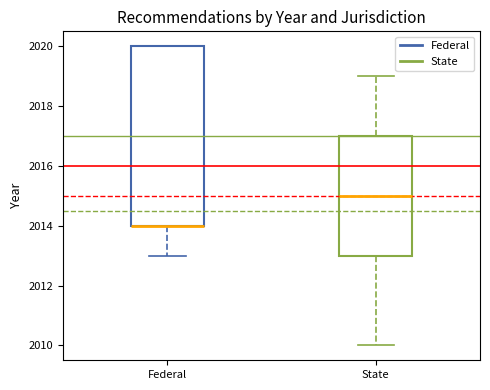

Where does the lower whisker of the box for Federal end on the y-axis? The values are not printed on the chart, so give them approximately, as read against the axis.

2013